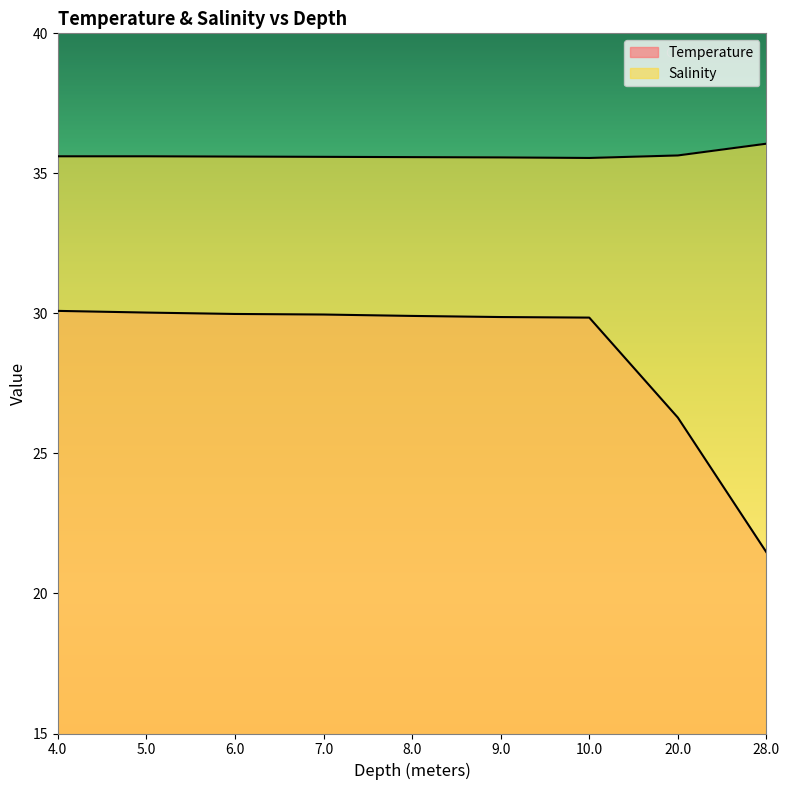

True or false: Salinity and Temperature cross at least once.

False